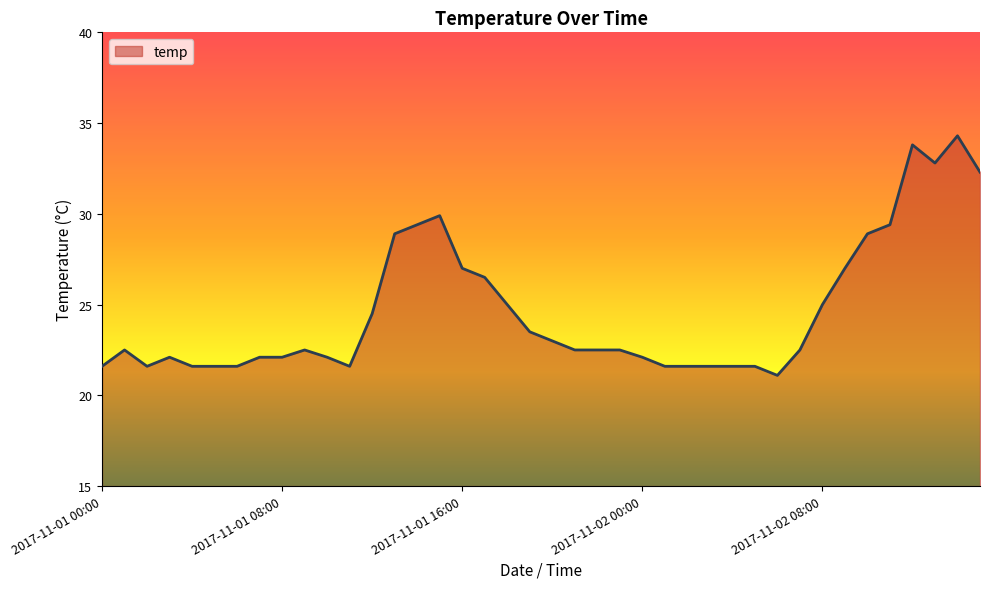

What is the difference between the maximum and minimum values?

13.2